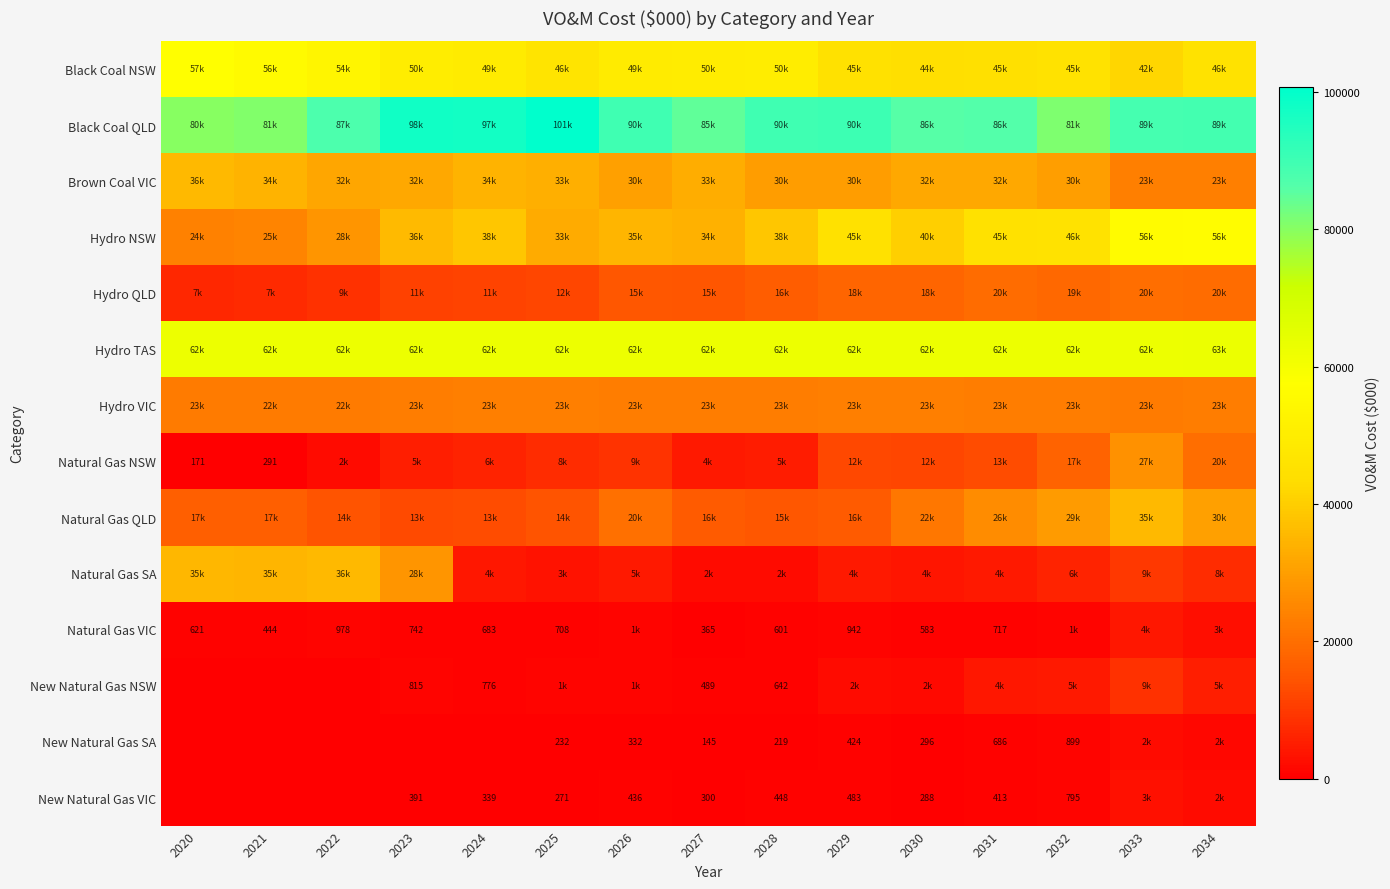

What is the sum of all Hydro NSW values?

579152.0